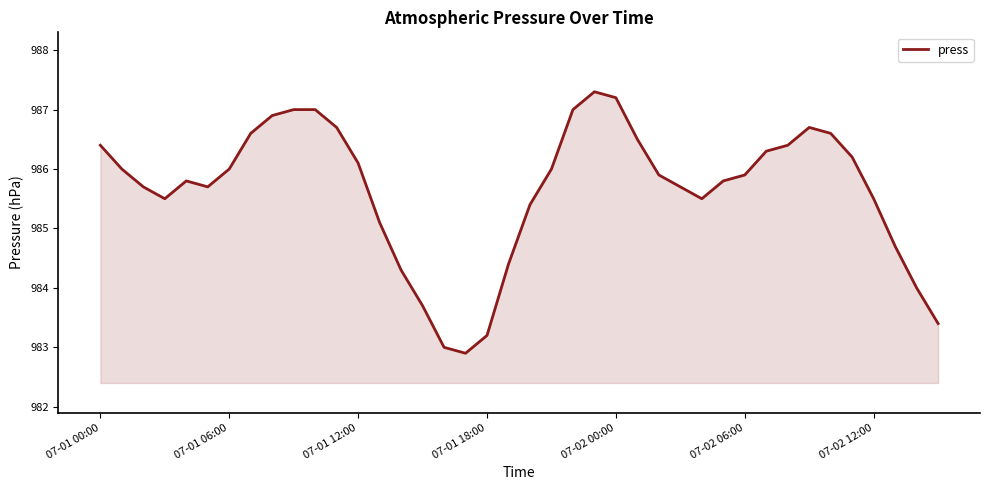

What is the difference between the maximum and minimum values?

4.4